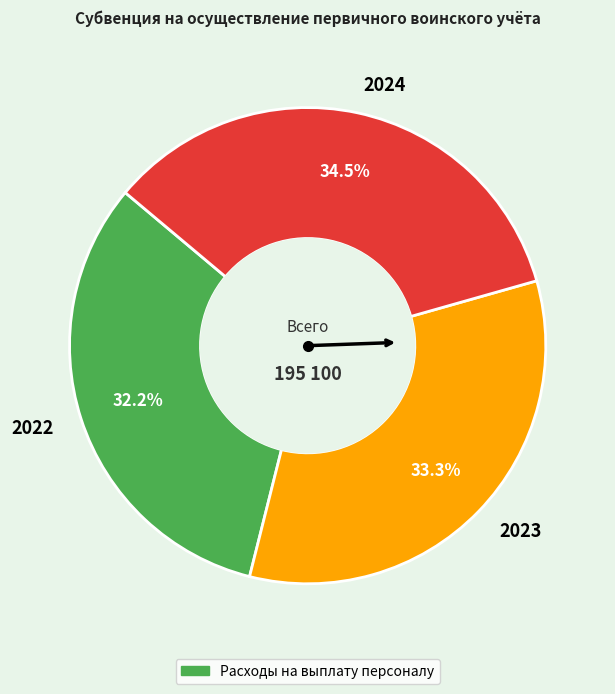

How many segments does this pie chart have?

3